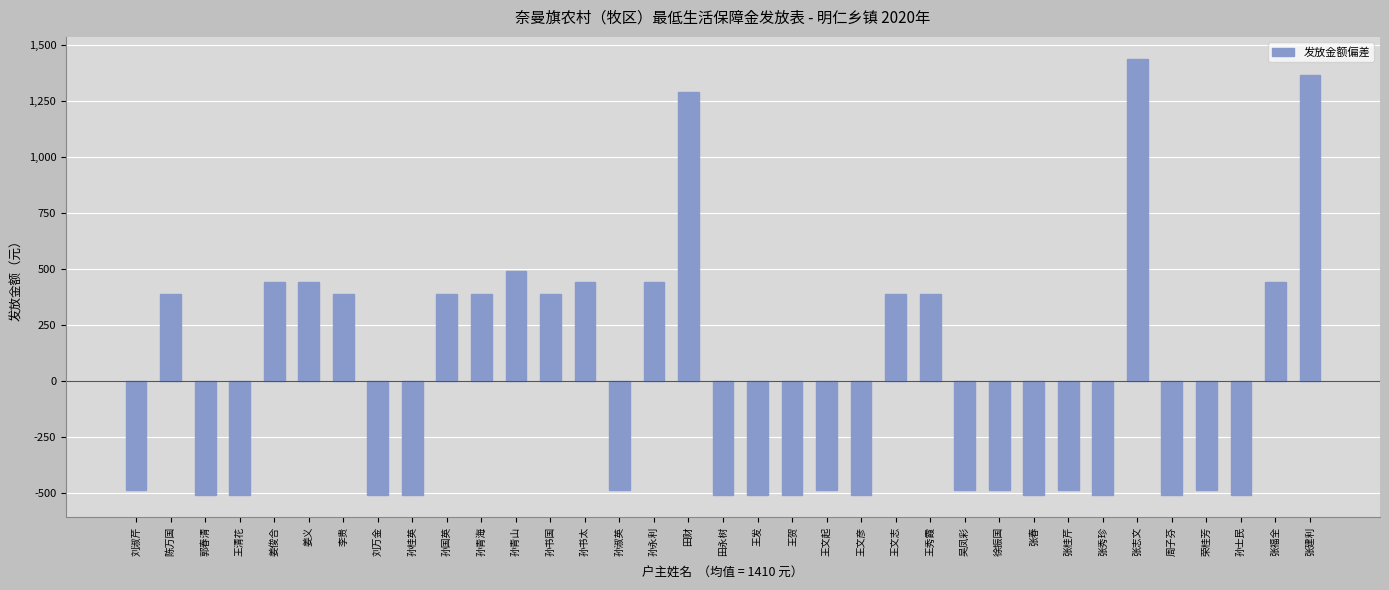

Does the chart contain stacked bars?

No